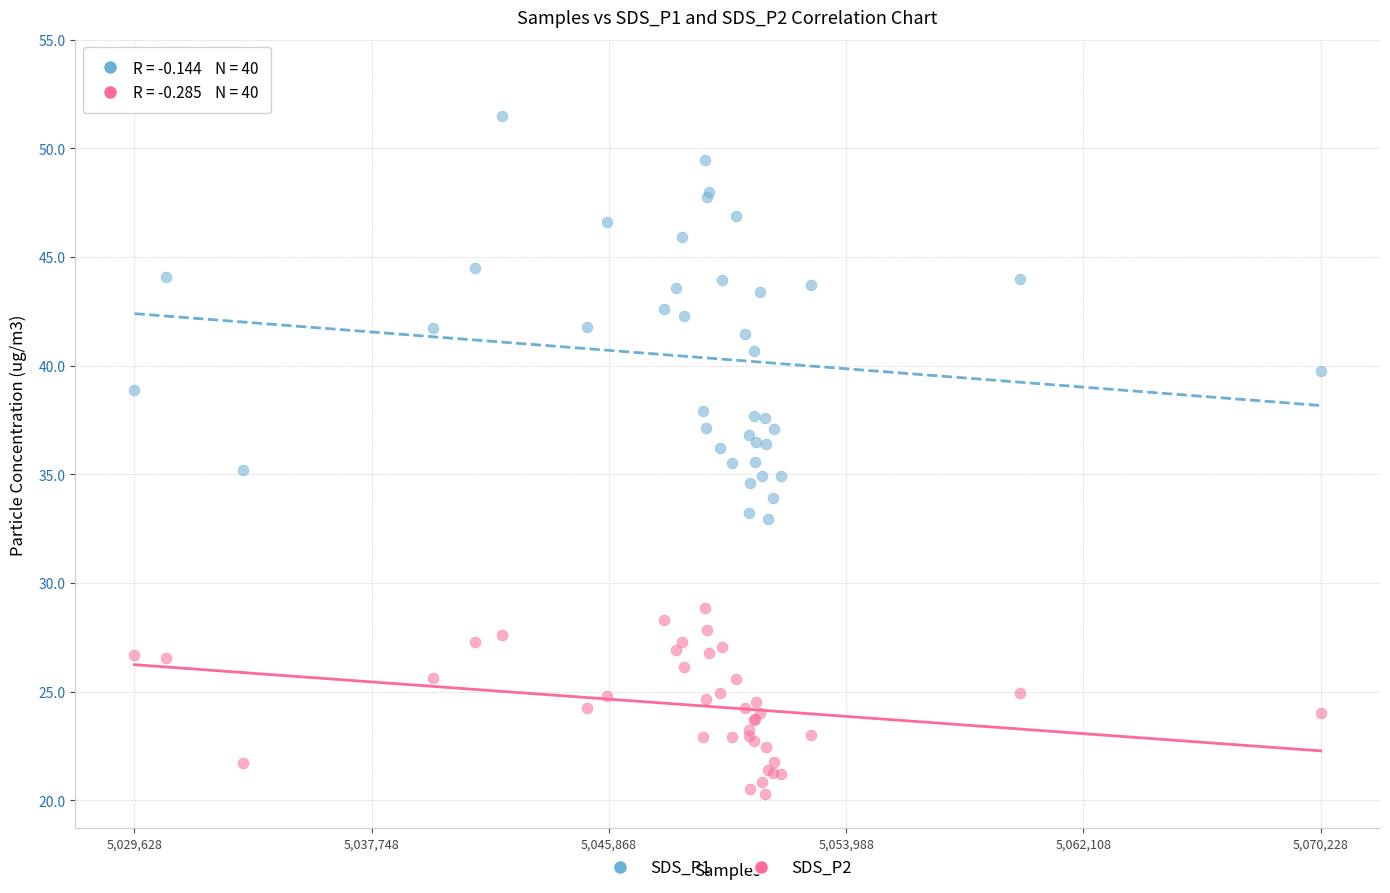

Which series reaches the minimum Y coordinate?

SDS_P2